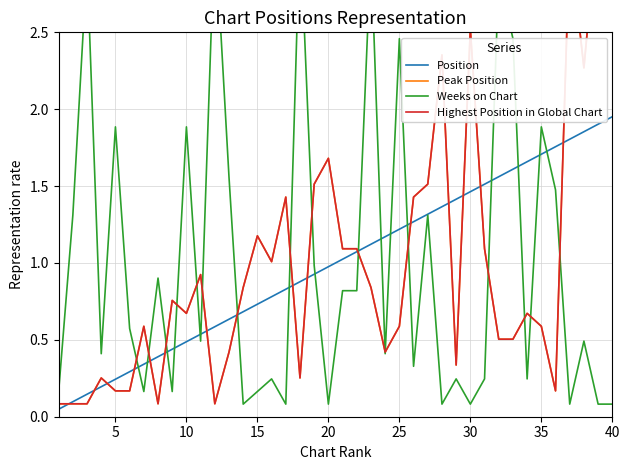

Which series has the largest total across all categories?

Position